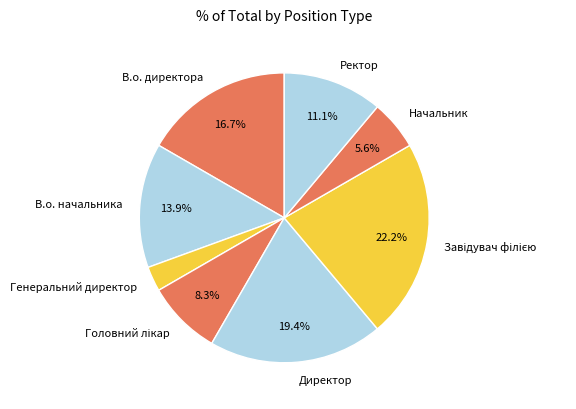

Approximately how many times larger is the value at В.о. начальника compared to Директор?

0.7